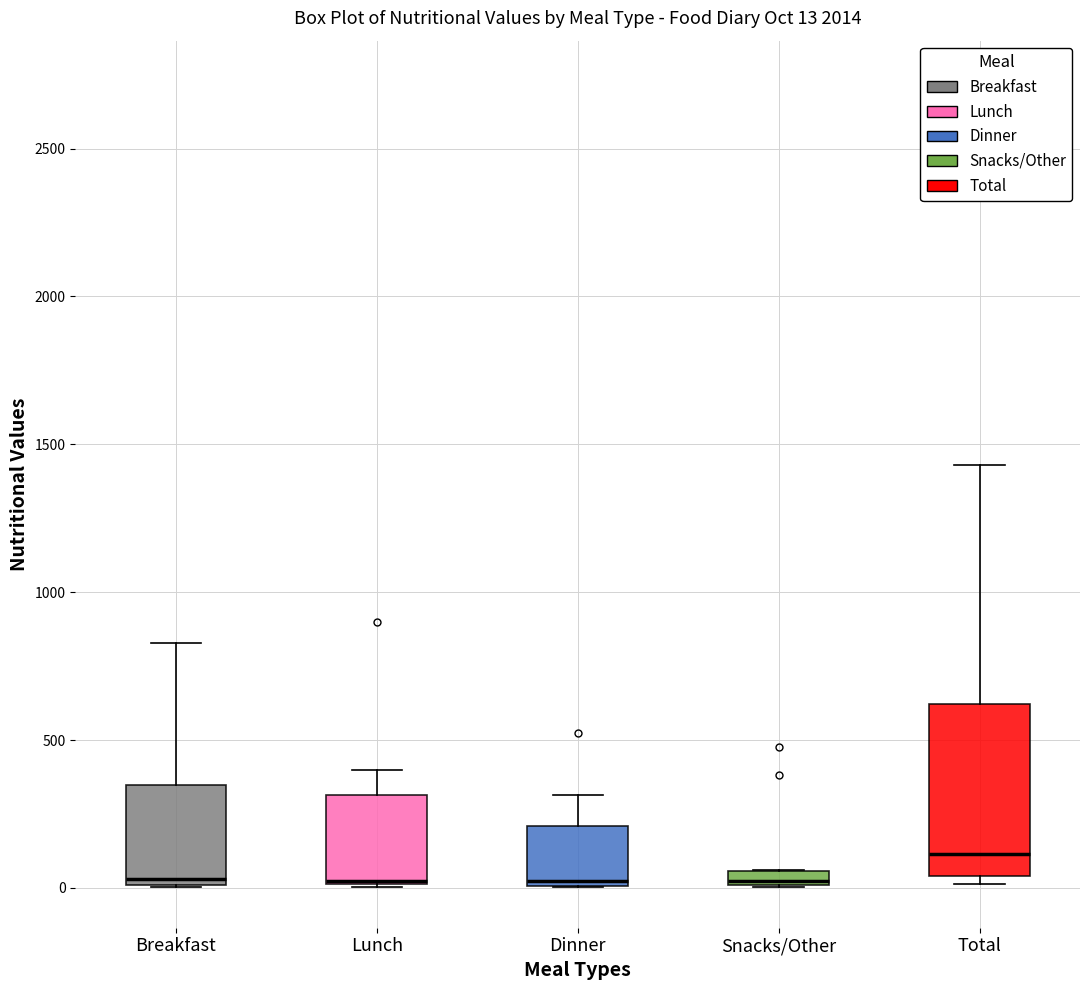

Which box is the tallest, from its lower edge to its upper edge?

Total